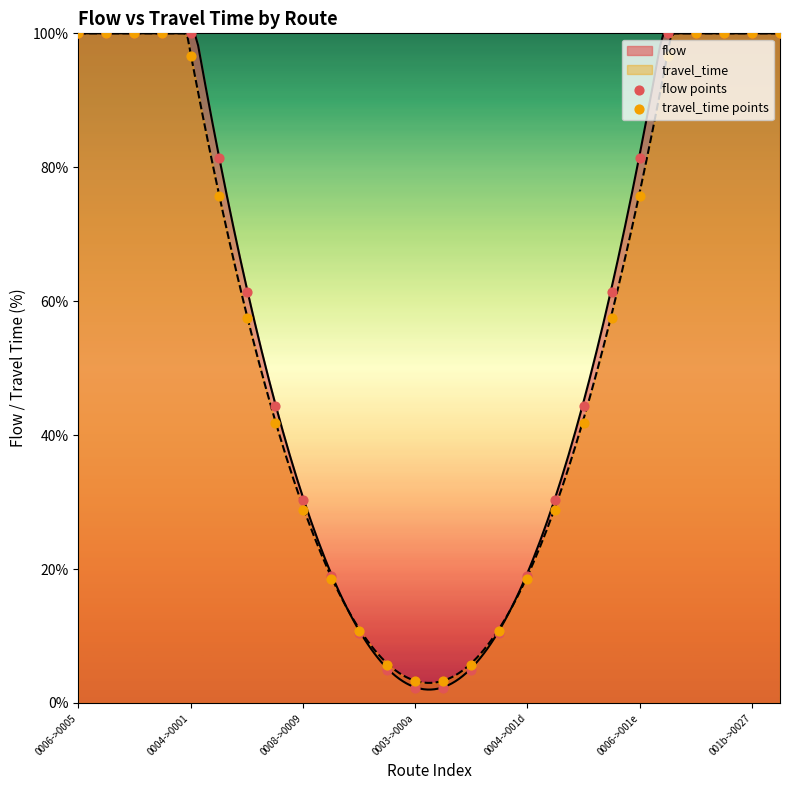

Which series contains the lowest Y value?

flow points